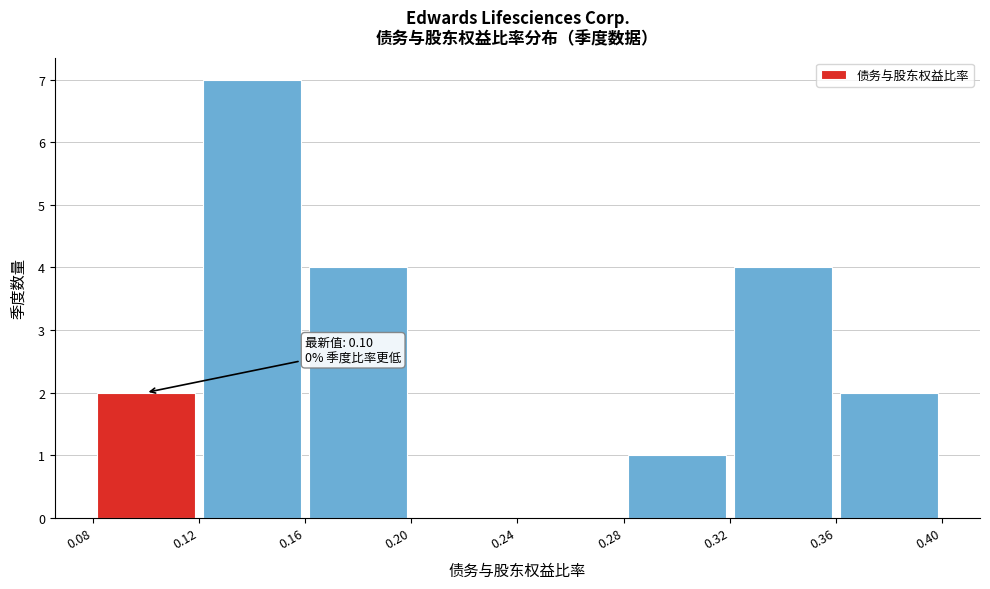

Which range on the x-axis has the tallest bar?

0.12 to 0.16